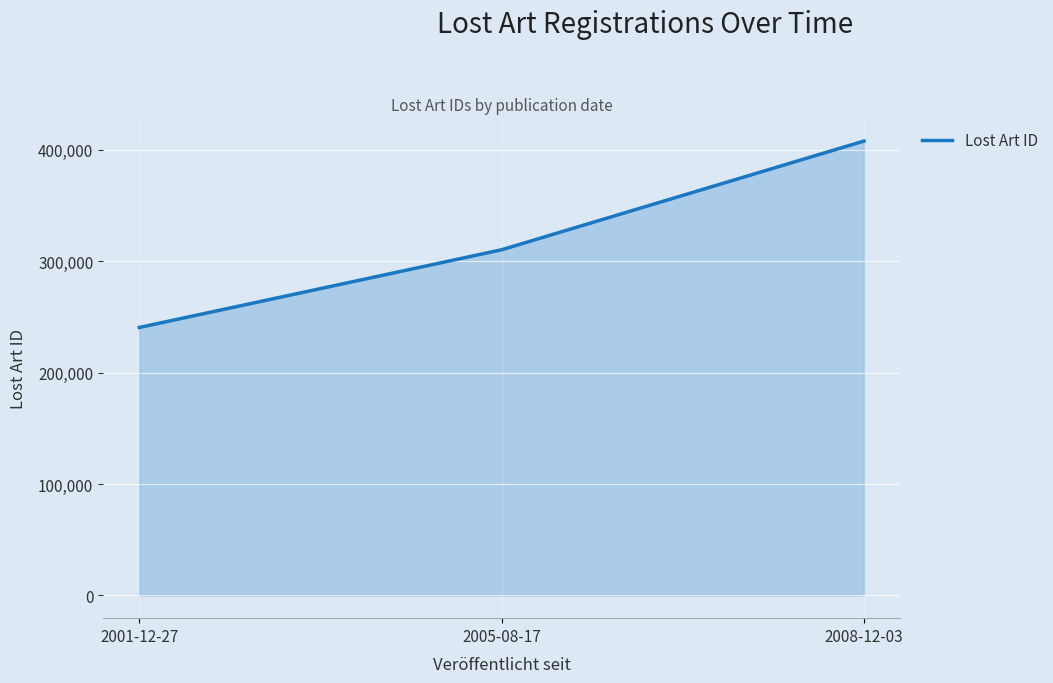

True or false: the data shows 588180 at 2008-12-03.

False